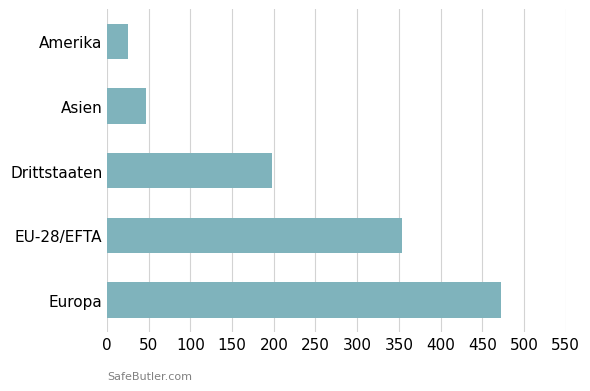

List the labels in order of value, smallest first.

Amerika, Asien, Drittstaaten, EU-28/EFTA, Europa